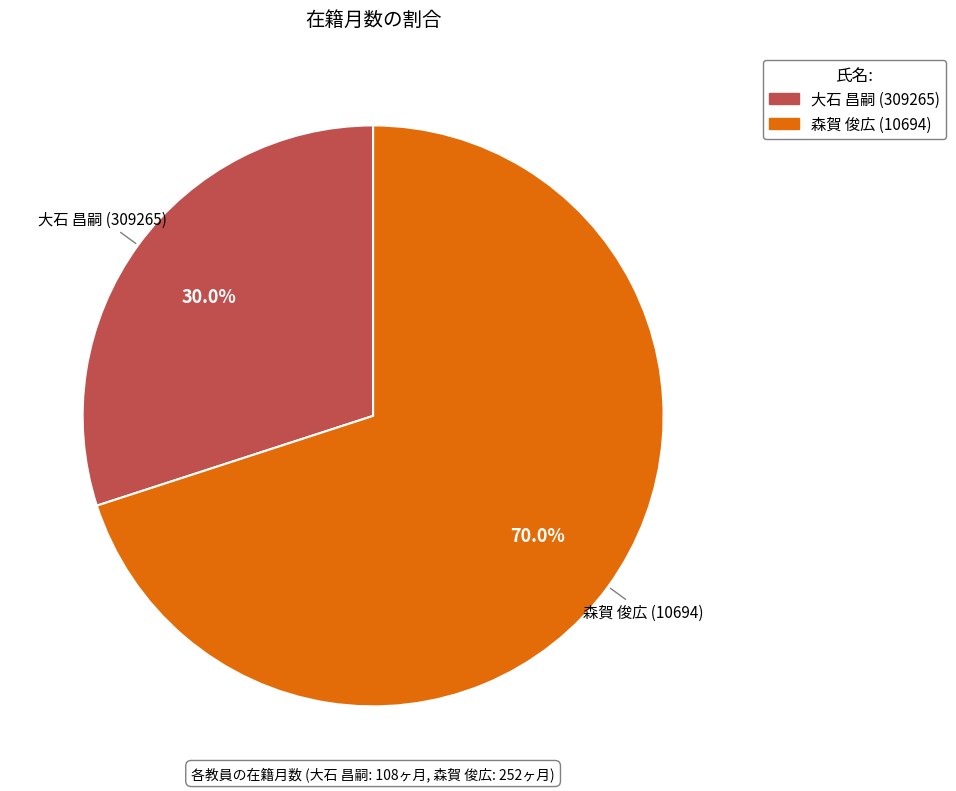

To the nearest percent, what portion does 森賀 俊広 (10694) represent?

70%